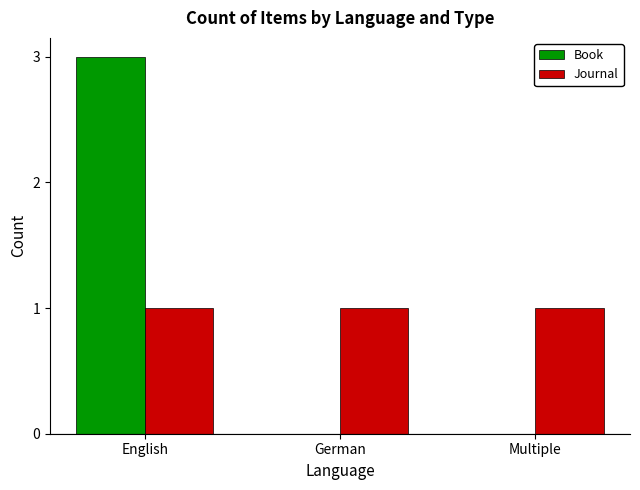

How many categories are shown in the chart?

3